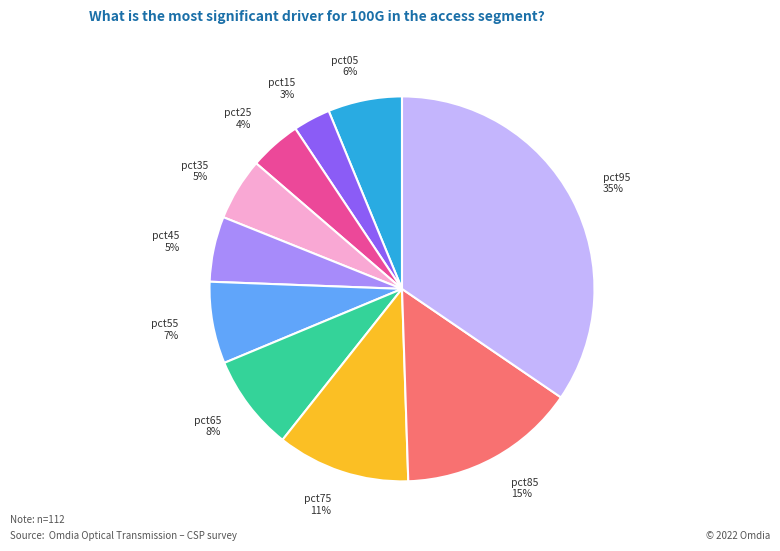

The pct55 slice represents 7% of the pie. True or false?

True